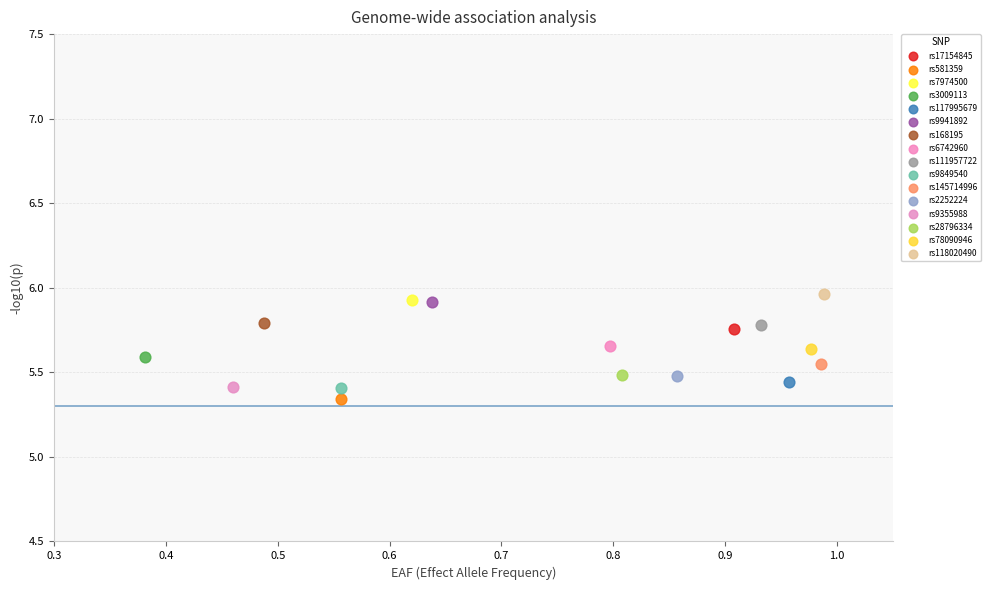

What are all the series names shown in the legend?

rs17154845, rs581359, rs7974500, rs3009113, rs117995679, rs9941892, rs168195, rs6742960, rs111957722, rs9849540, rs145714996, rs2252224, rs9355988, rs28796334, rs78090946, rs118020490